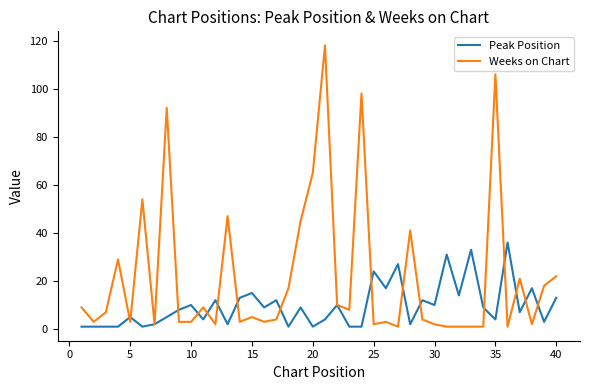

Rank the series by their average value, from lowest to highest.

Peak Position, Weeks on Chart